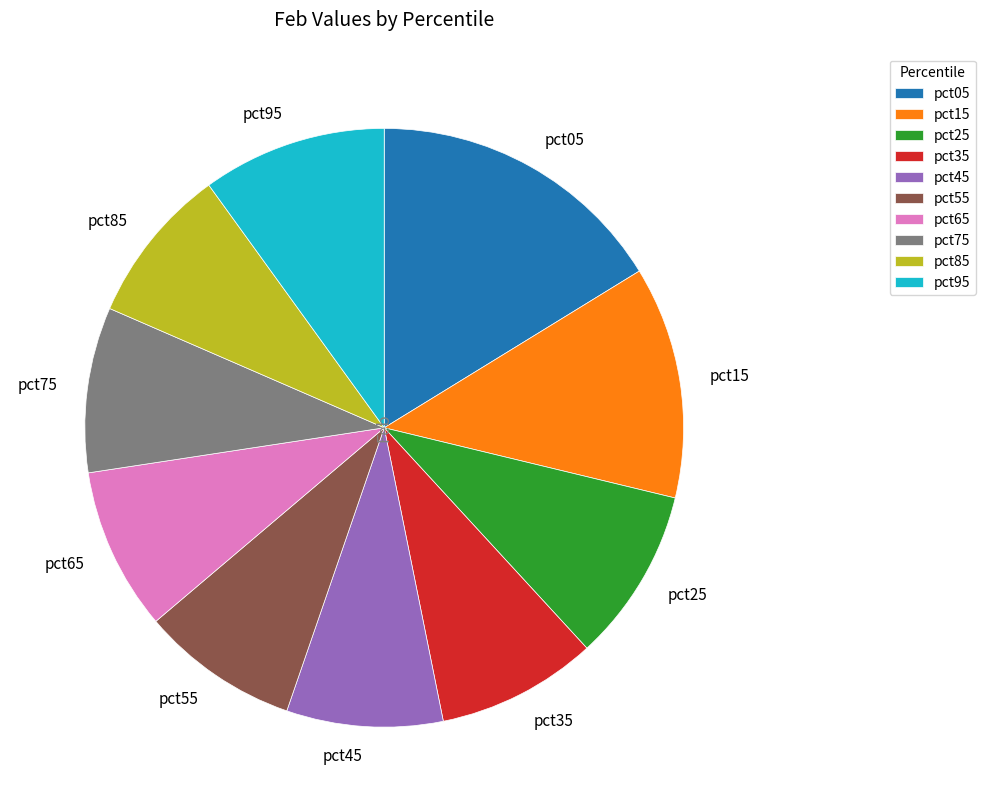

Is it true that pct25 is 9% of the pie?

True